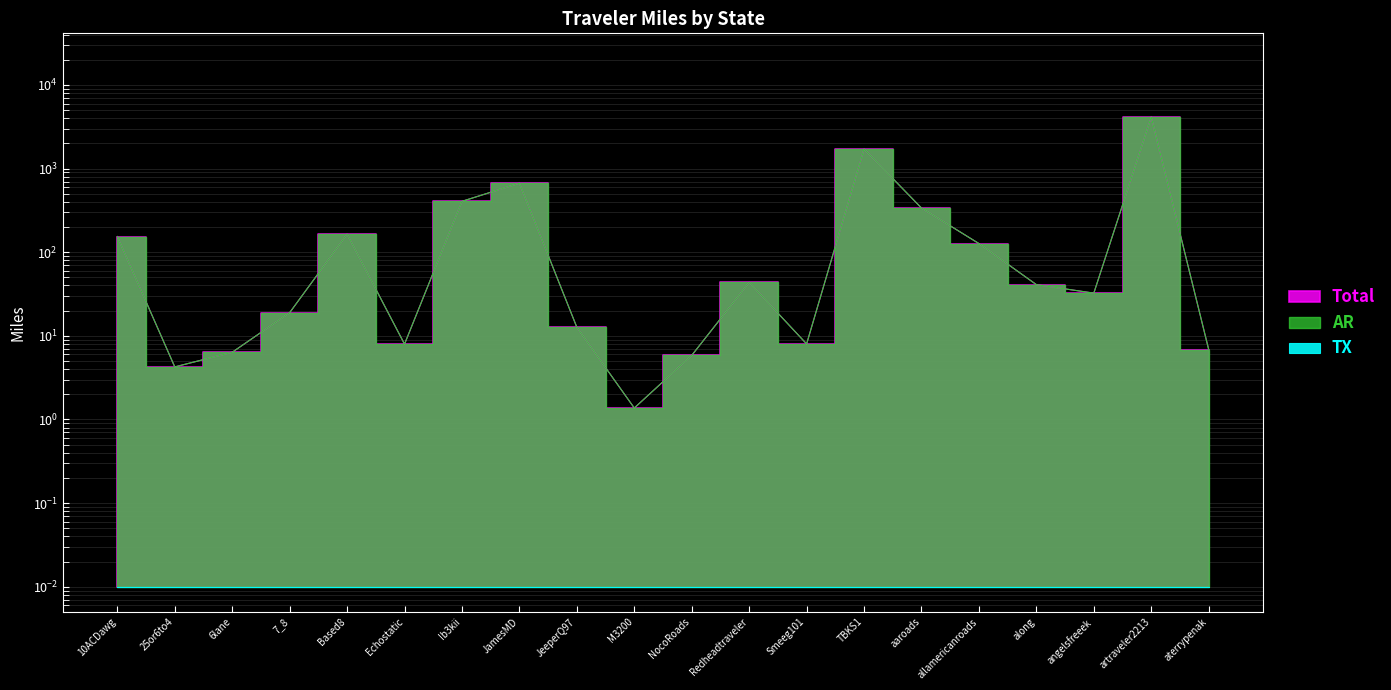

Which series has the widest spread of values?

Total